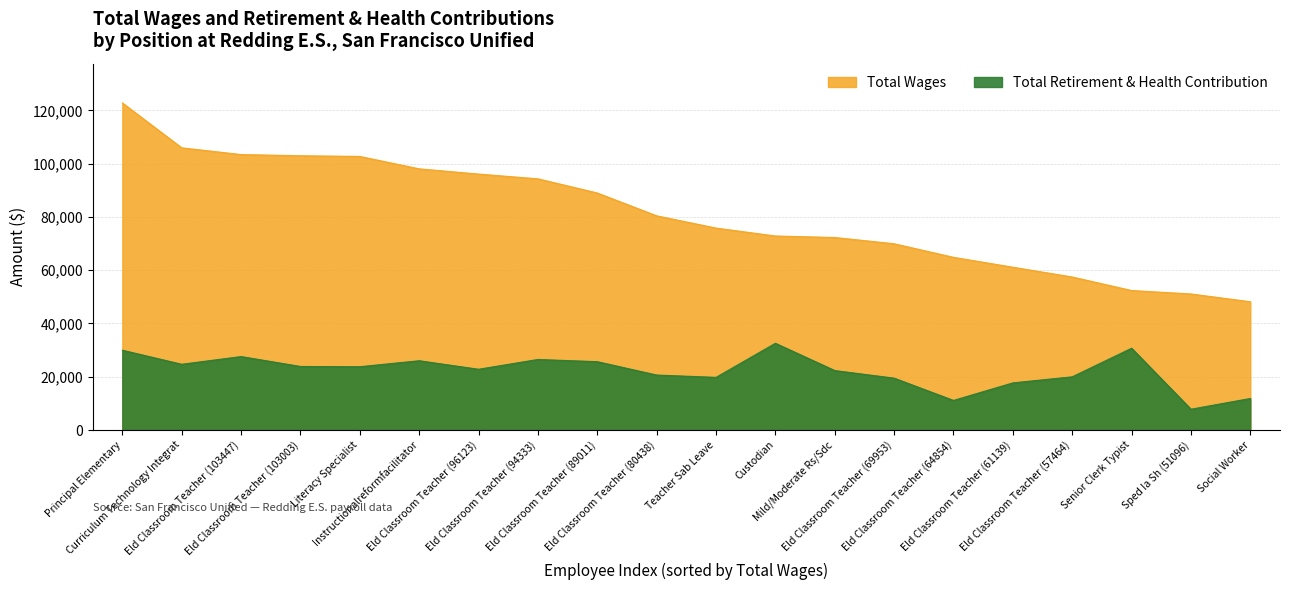

True or false: Total Retirement & Health Contribution and Total Wages cross at least once.

False